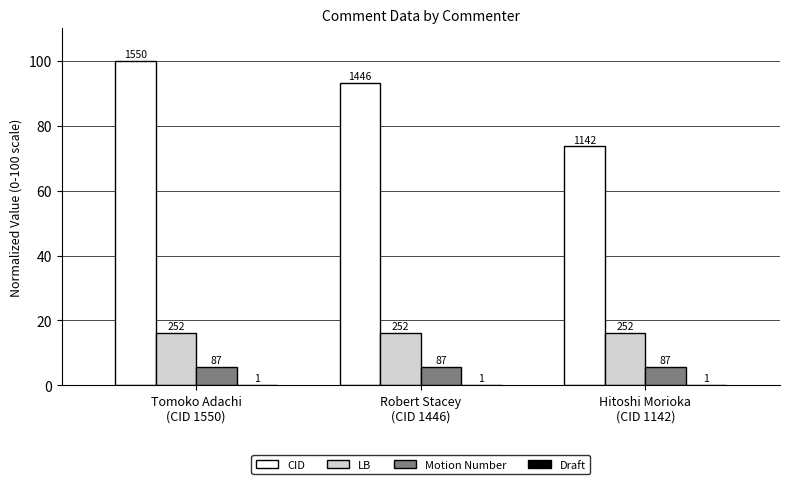

Which category has the lowest value in the LB series?

Tomoko Adachi
(CID 1550)